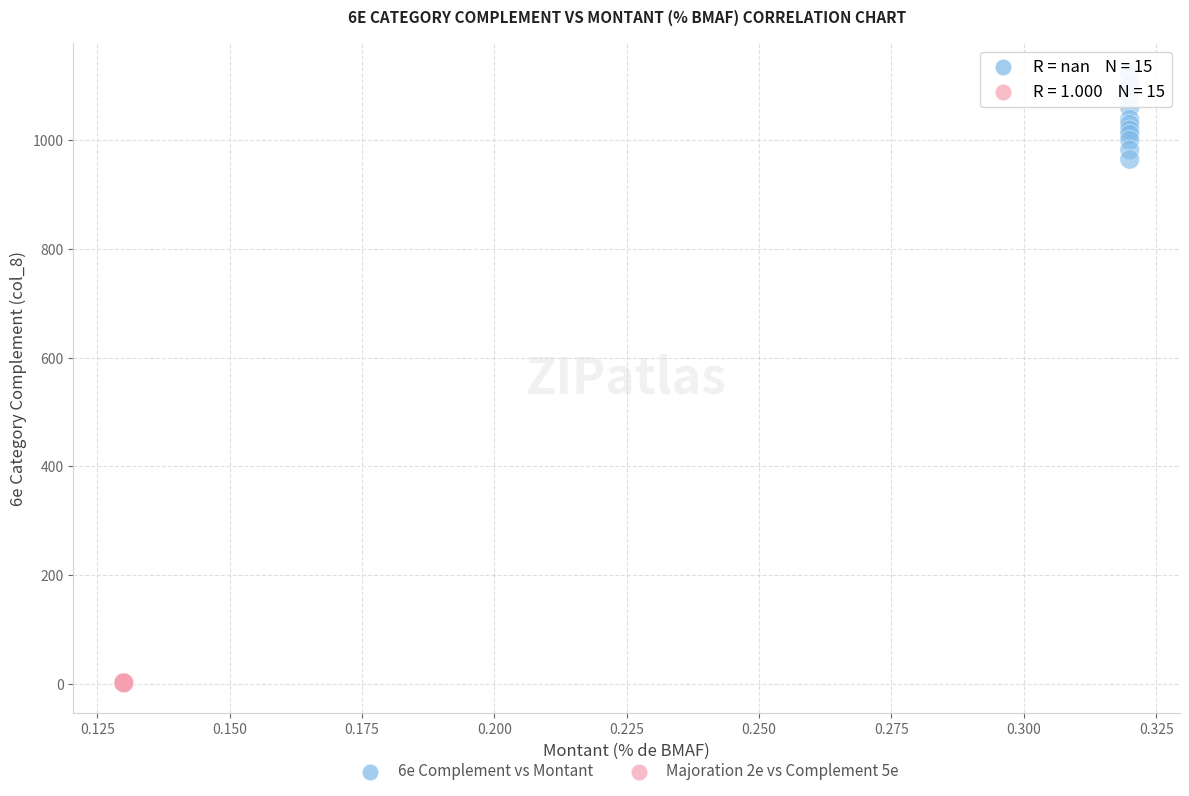

Which series reaches the maximum Y coordinate?

6e Complement vs Montant